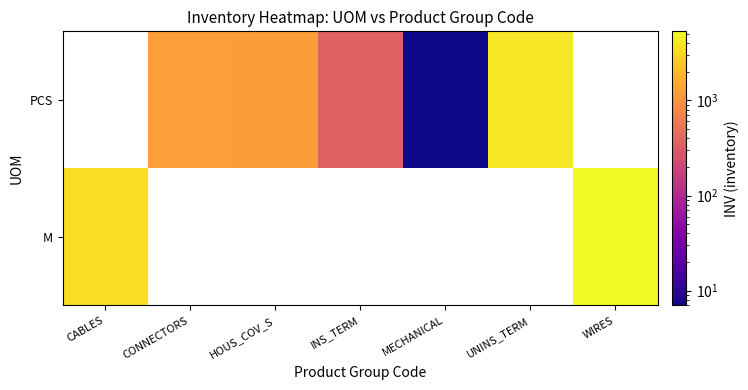

Rank the series by their average value, from highest to lowest.

M, PCS